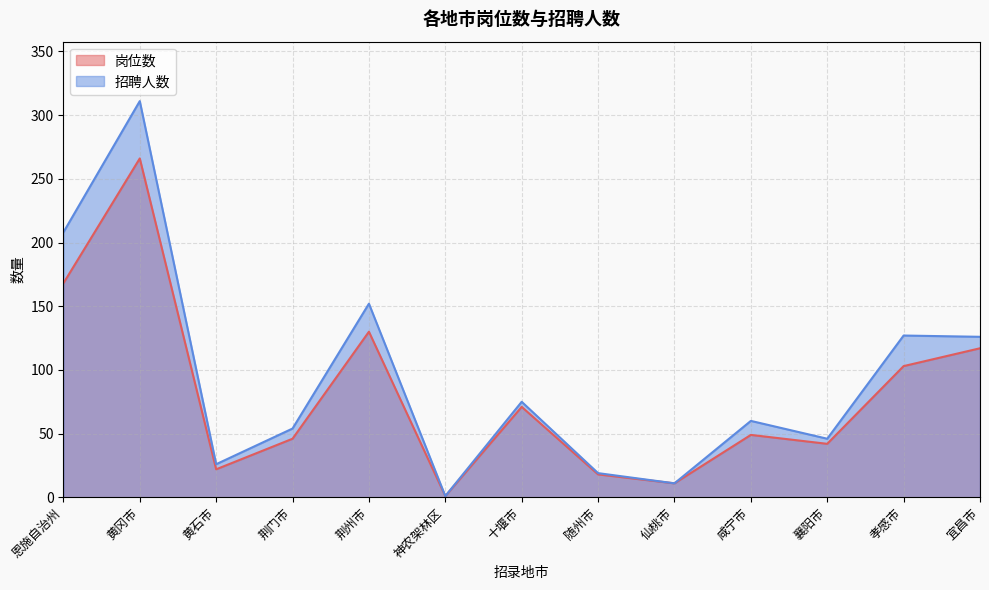

What are all the series names shown in the legend?

岗位数, 招聘人数